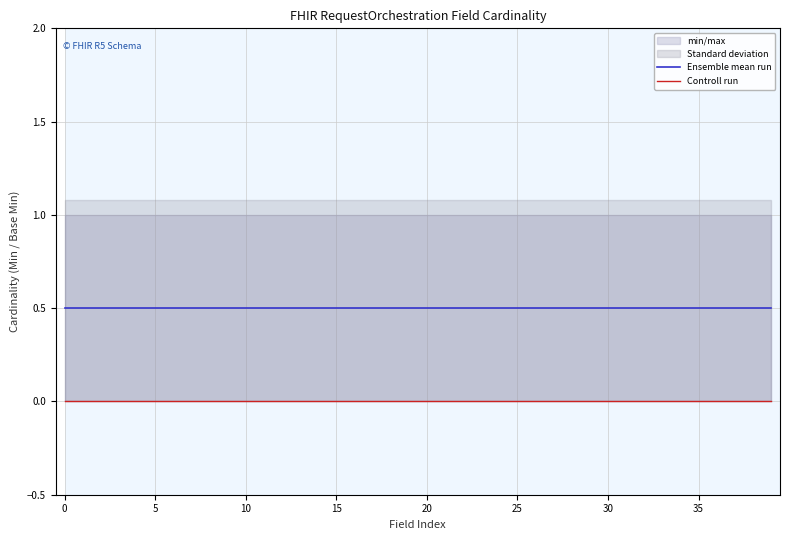

Which series has the widest spread of values?

Ensemble mean run